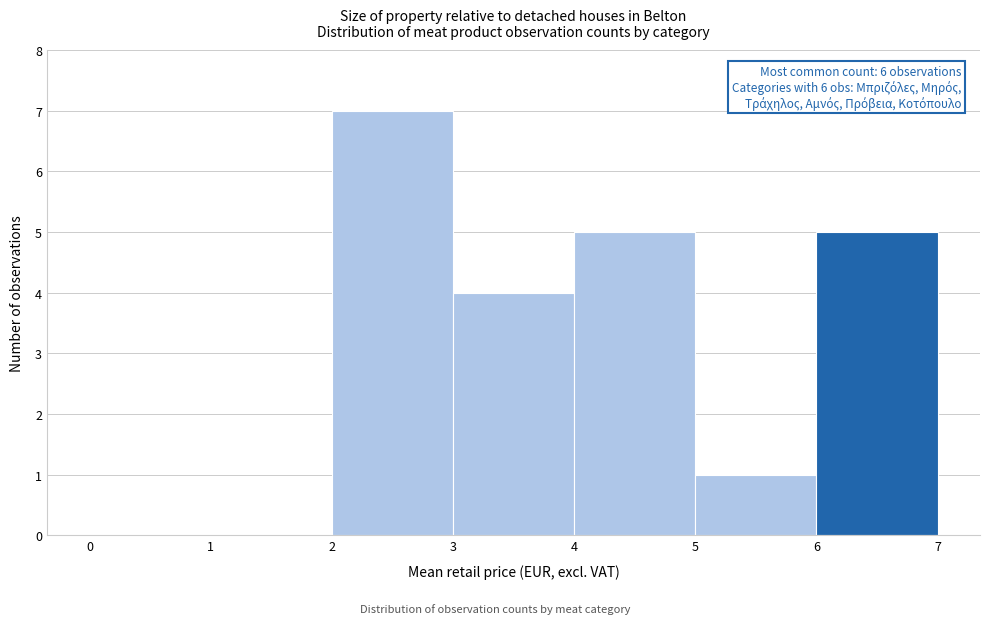

Over which range of the x-axis is the bar tallest?

2 to 3